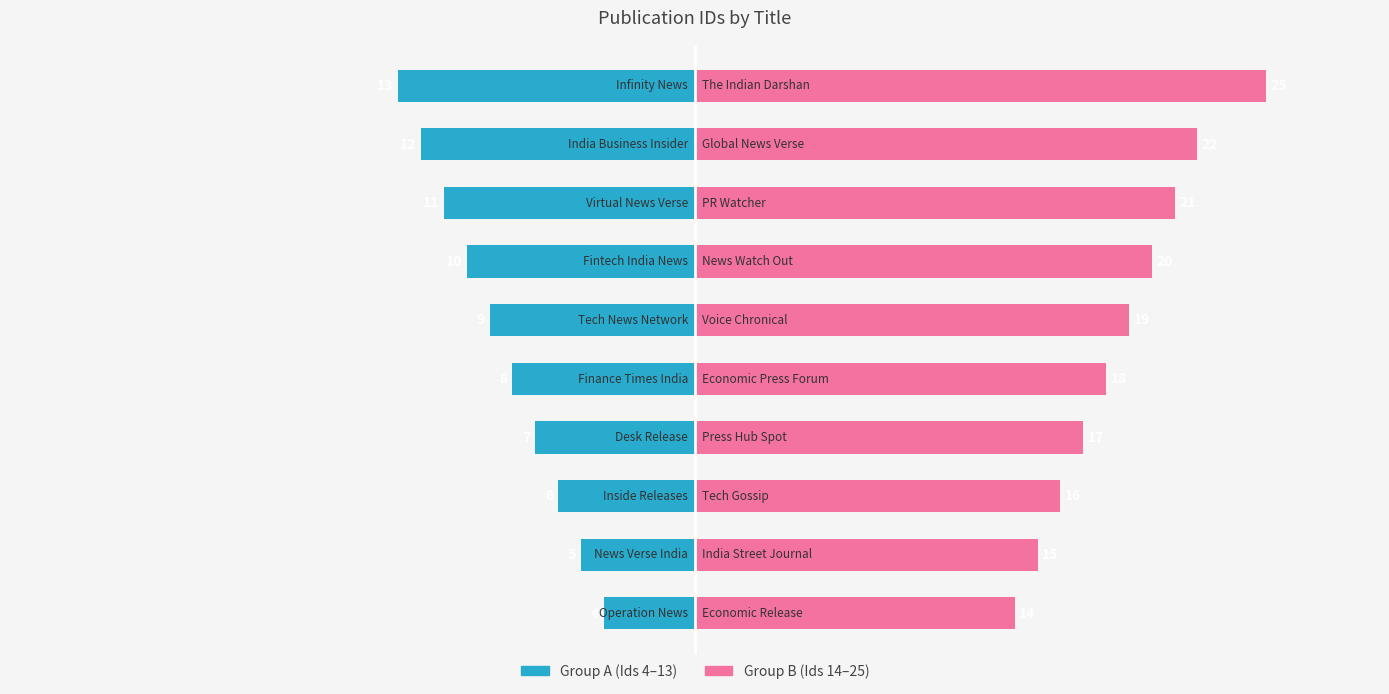

Reading left to right, extract all data points from this chart.

Group A (Ids 4–13): 0=-4	1=-5	2=-6	3=-7	4=-8	5=-9	6=-10	7=-11	8=-12	9=-13
Group B (Ids 14–25): 0=14	1=15	2=16	3=17	4=18	5=19	6=20	7=21	8=22	9=25